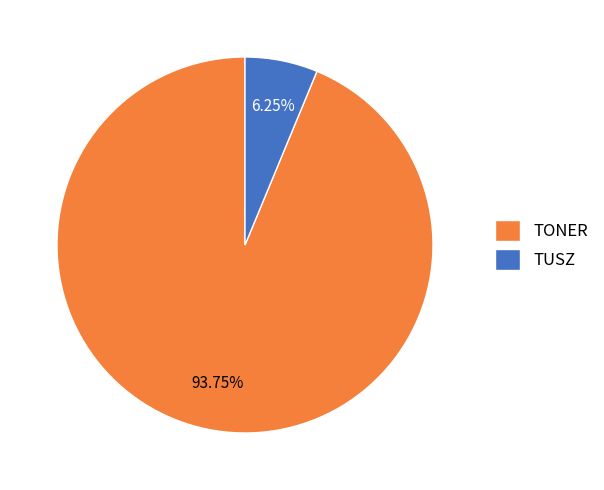

To the nearest percent, what portion does TUSZ represent?

6%